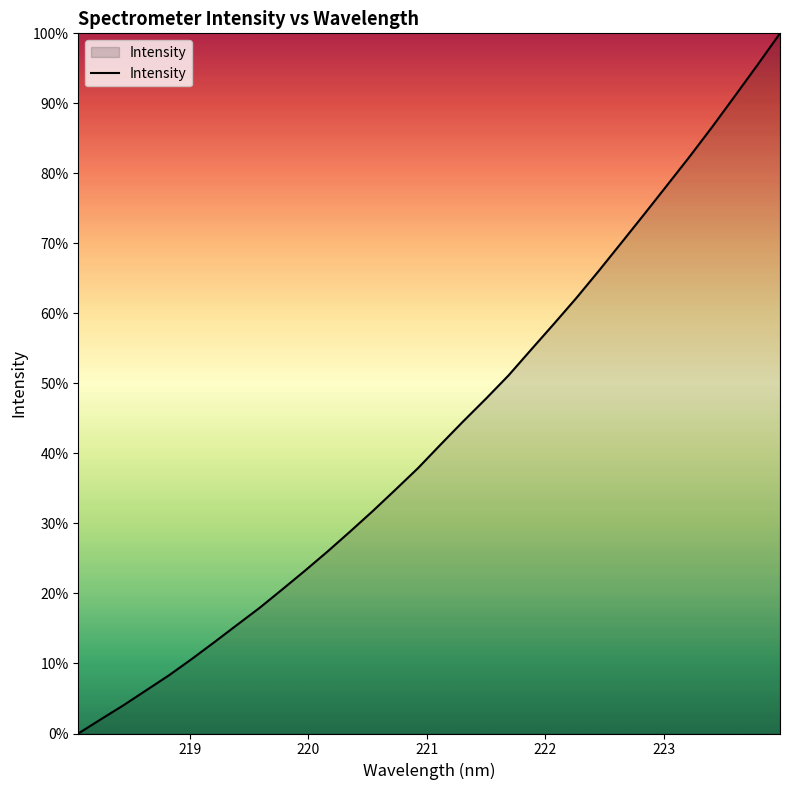

Does the chart display data point markers on the line(s)?

No